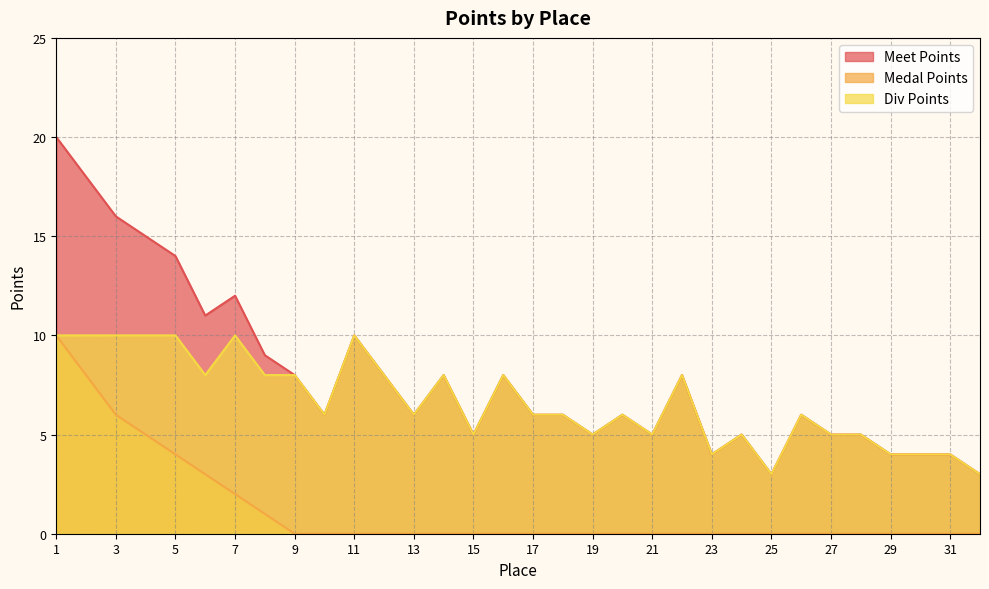

How many values in the Medal Points series exceed 0?

8